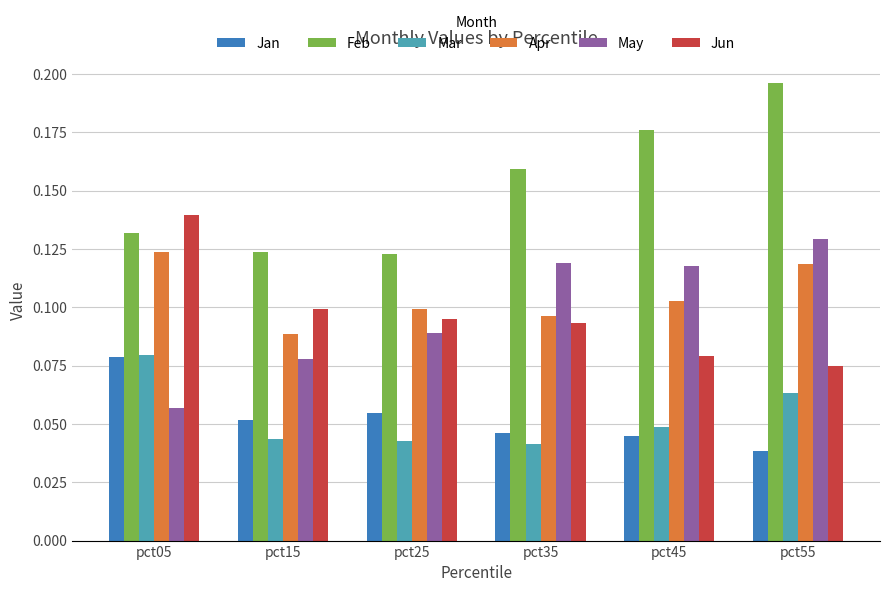

What are all the series names shown in the legend?

Jan, Feb, Mar, Apr, May, Jun